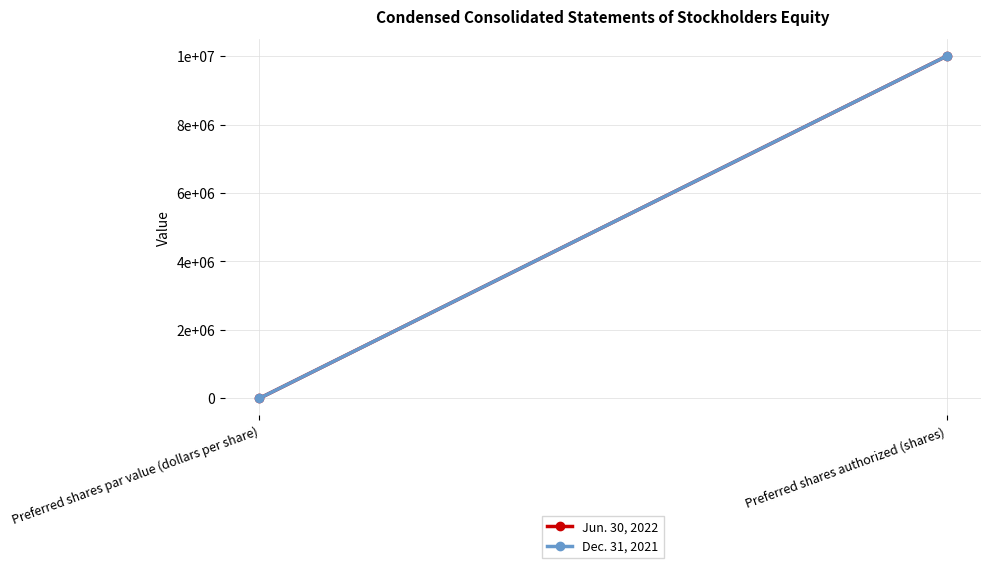

Which has a higher value, Preferred shares par value (dollars per share) or Preferred shares authorized (shares)?

Preferred shares authorized (shares)